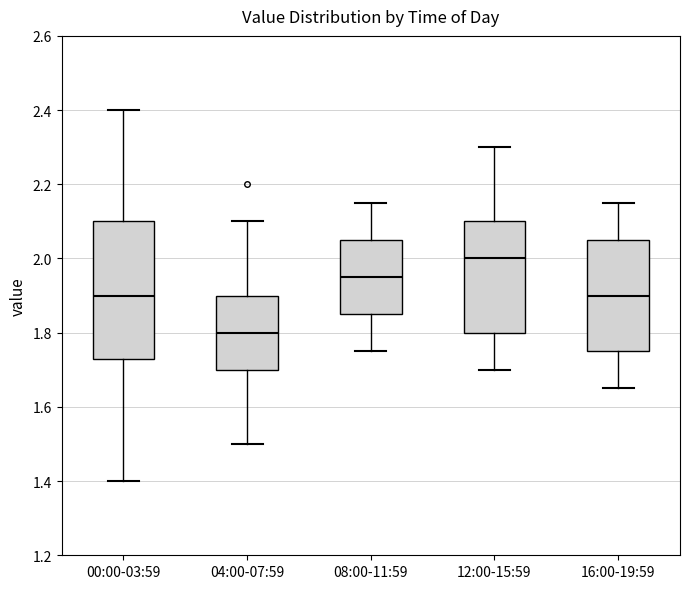

Which box's median line is the lowest?

04:00-07:59